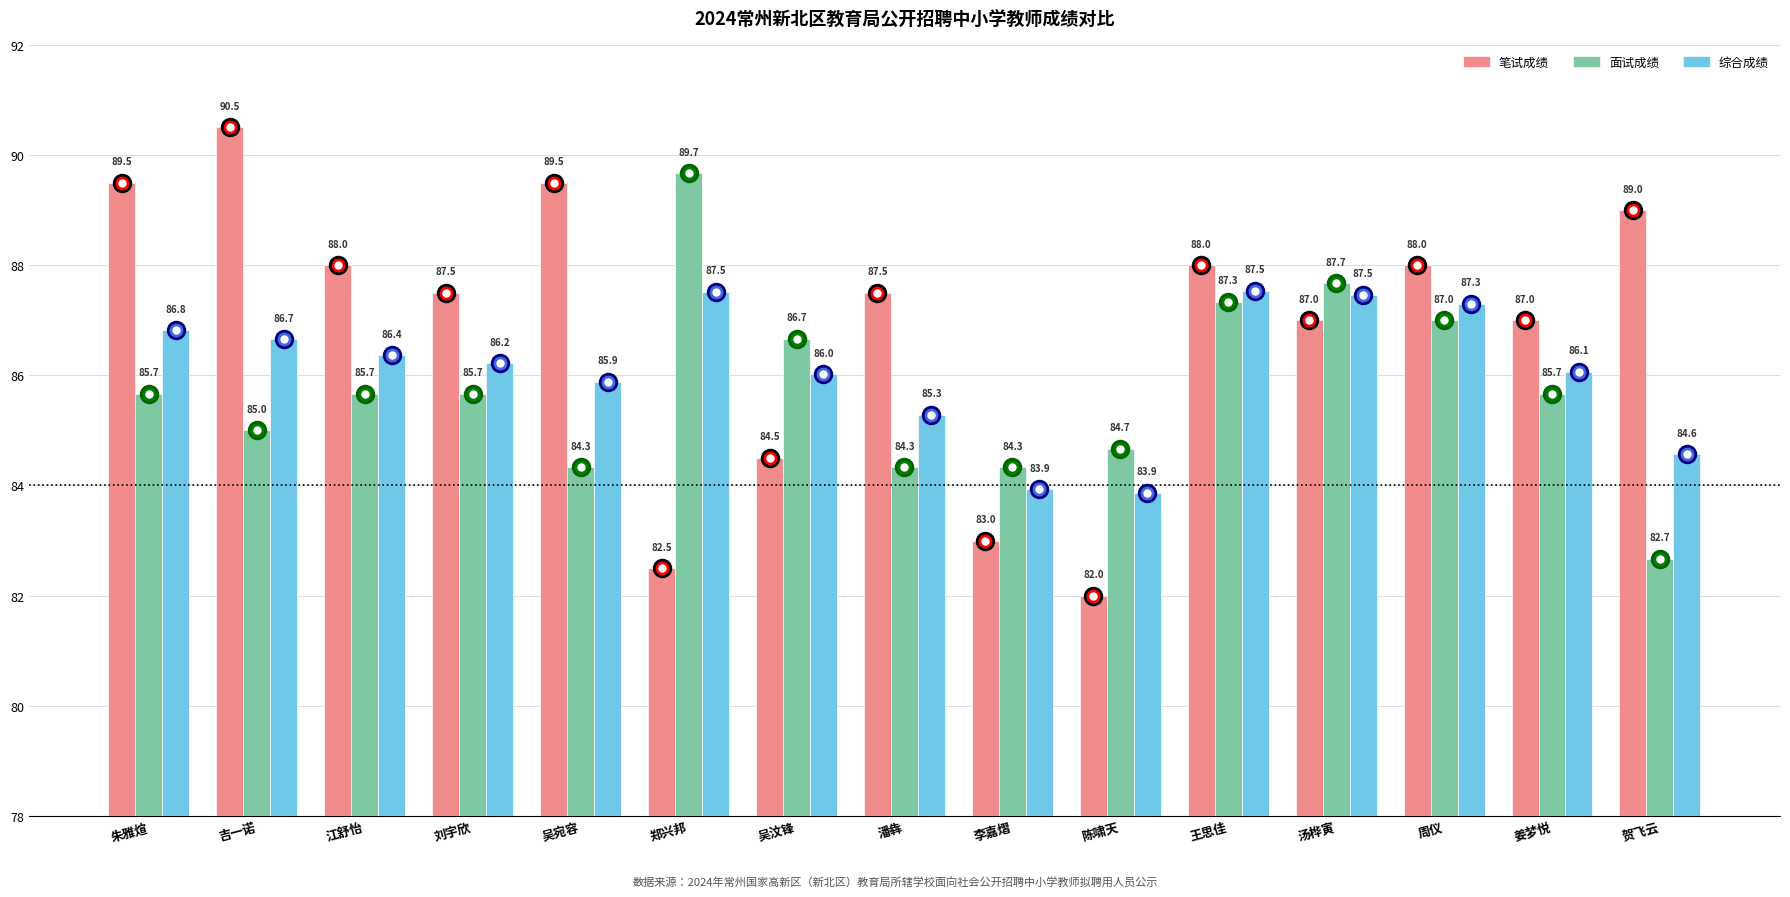

What is the maximum value shown in the chart?

90.5